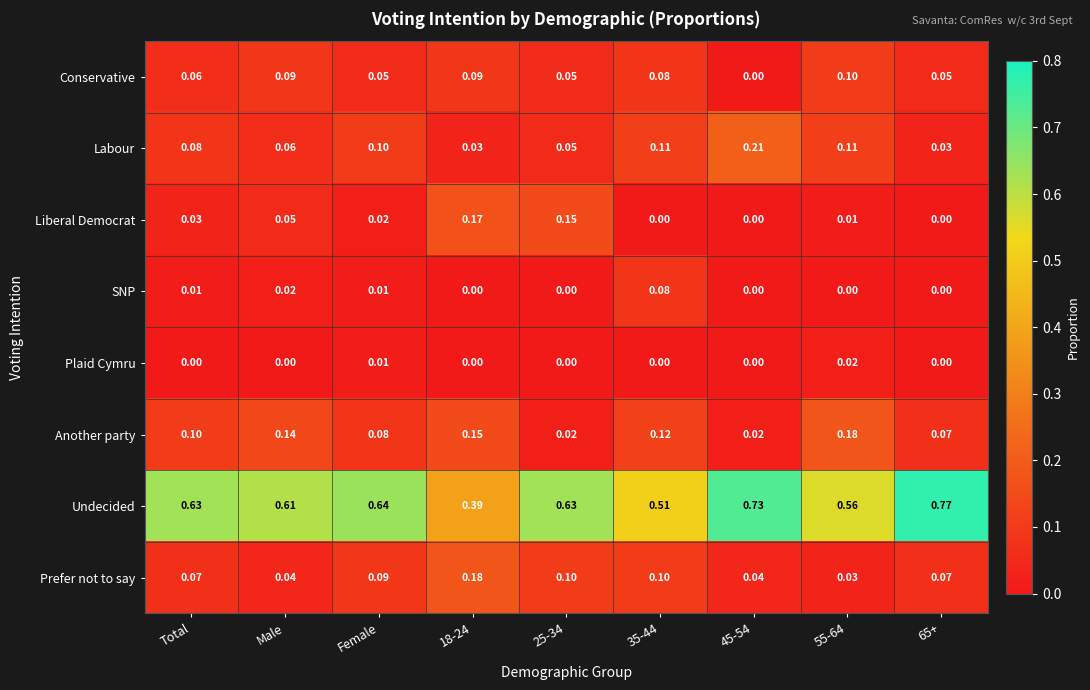

Which series has the largest total across all categories?

Undecided